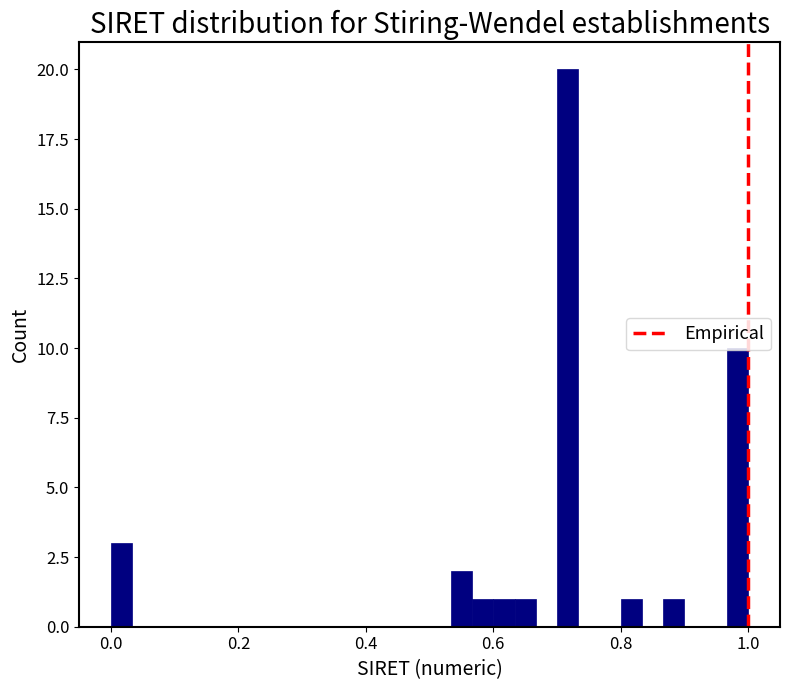

Read against the x-axis, roughly where is the centre of the tallest bar?

0.72